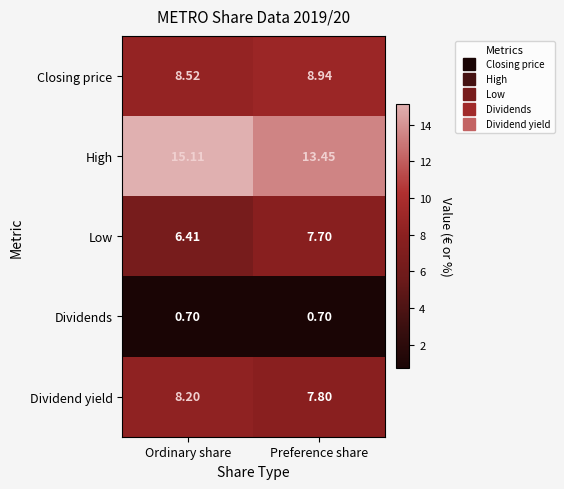

Which series has the largest total across all categories?

High